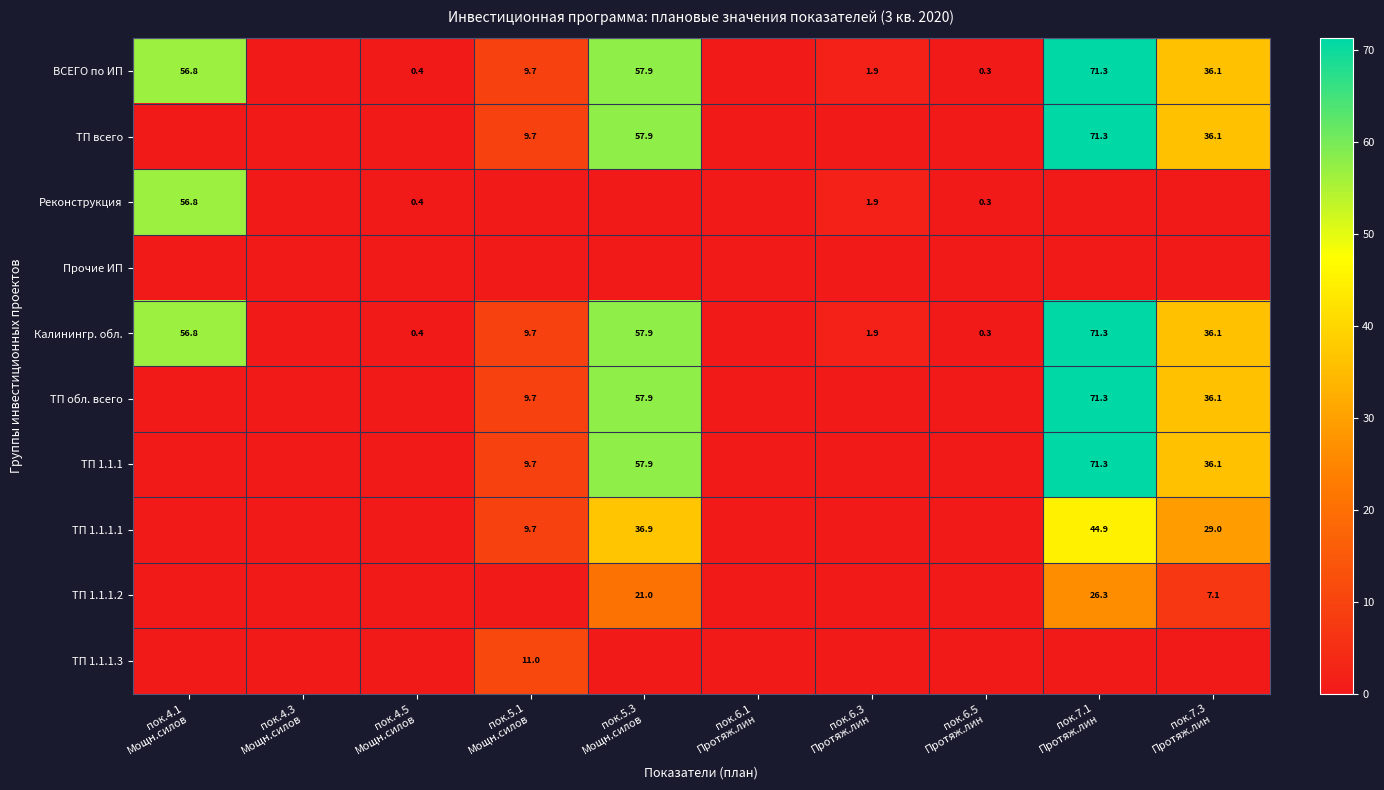

Rank the series at пок.6.1 Протяж.лин from highest to lowest value.

ВСЕГО по ИП, ТП всего, Реконструкция, Прочие ИП, Калинингр. обл., ТП обл. всего, ТП 1.1.1, ТП 1.1.1.1, ТП 1.1.1.2, ТП 1.1.1.3